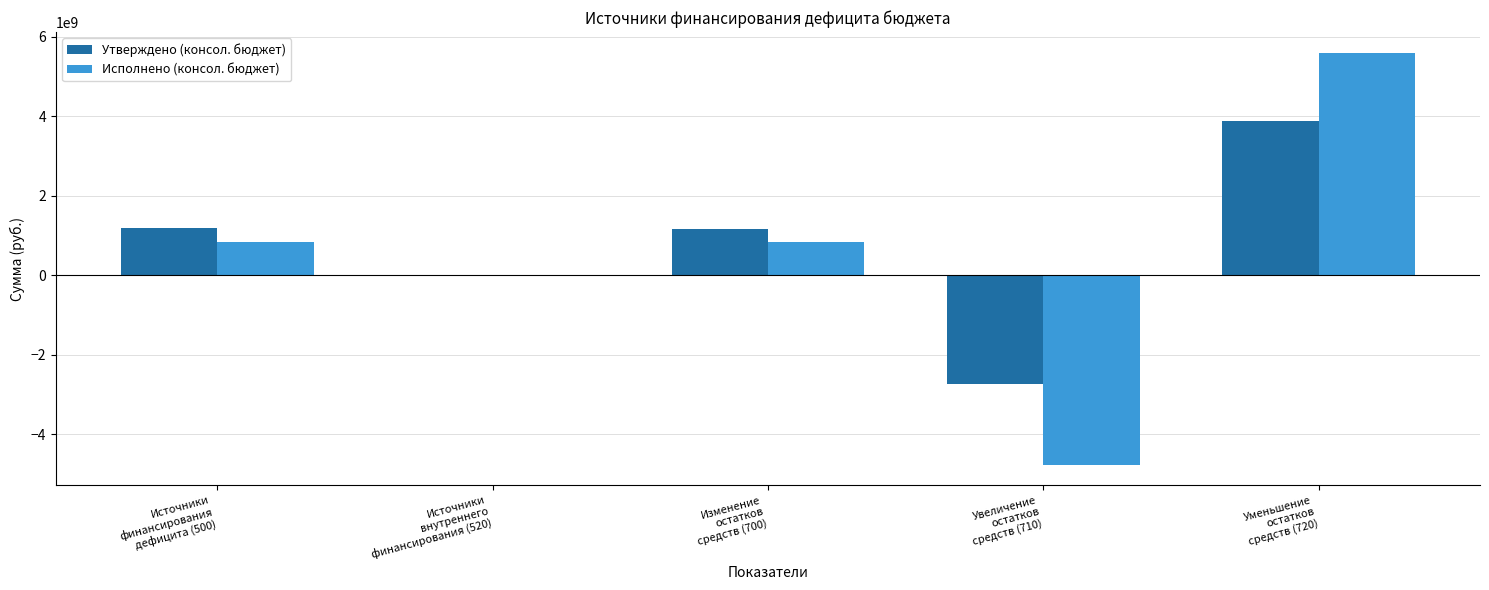

What is the total value across all series at Источники
внутреннего
финансирования (520)?

18000000.0